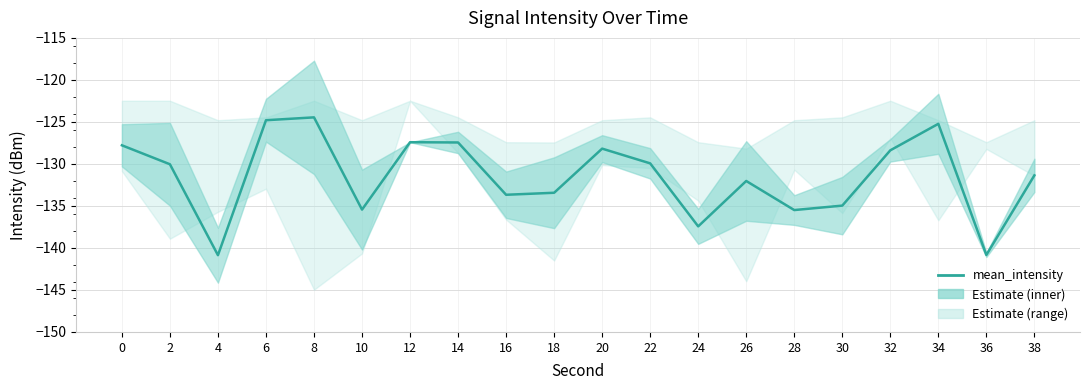

Is it true that the value at 34 is -64.0?

False